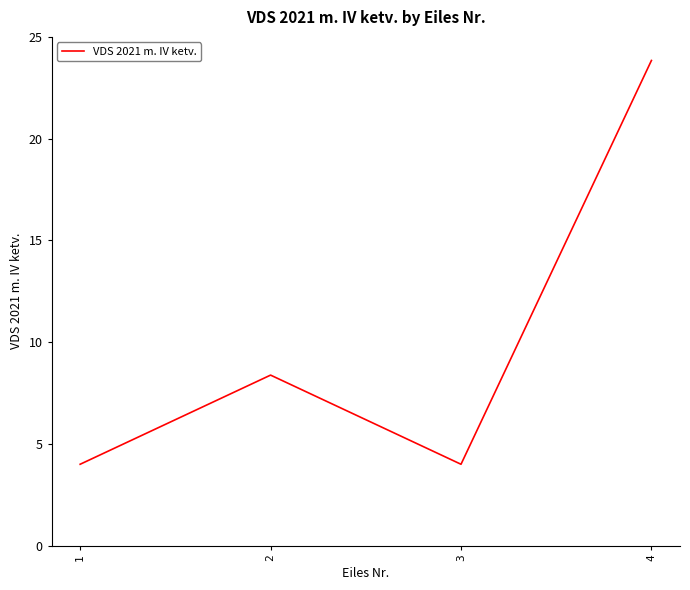

How many series are shown in this chart?

1